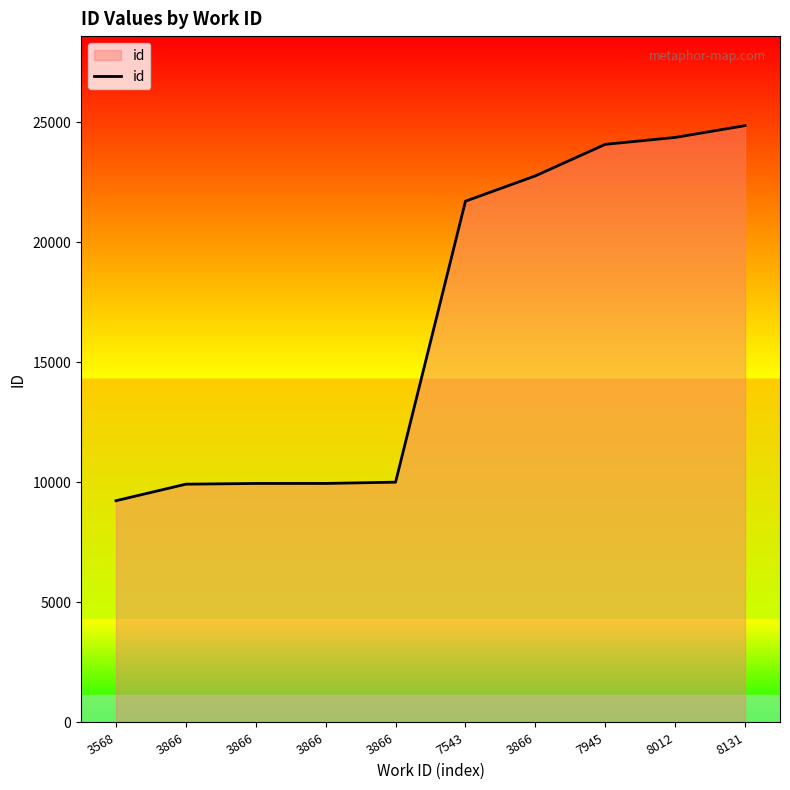

How many lines are shown in the chart?

1